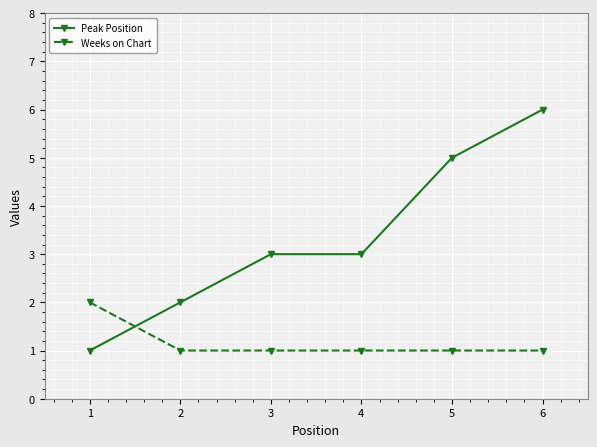

How many intersections are there between Peak Position and Weeks on Chart?

1